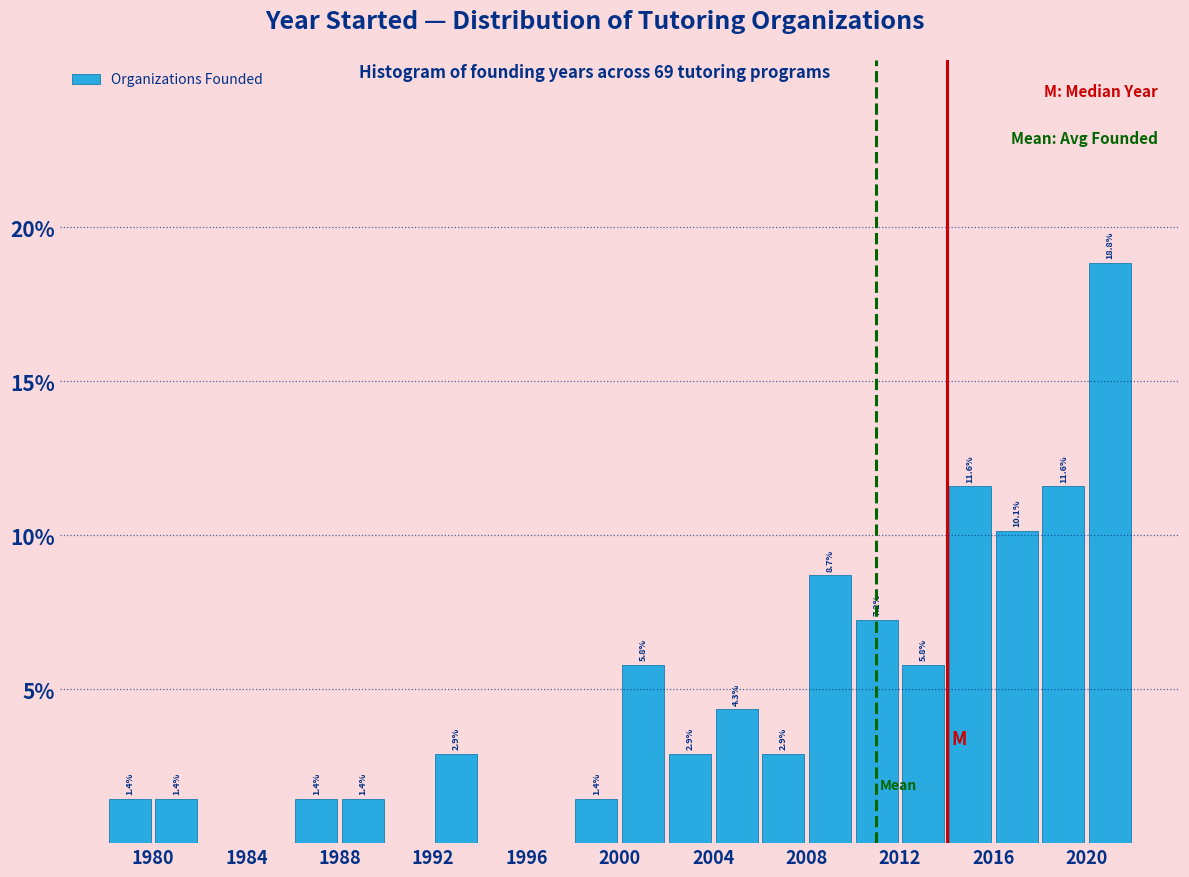

Over which range of the x-axis is the bar tallest?

2020 to 2022